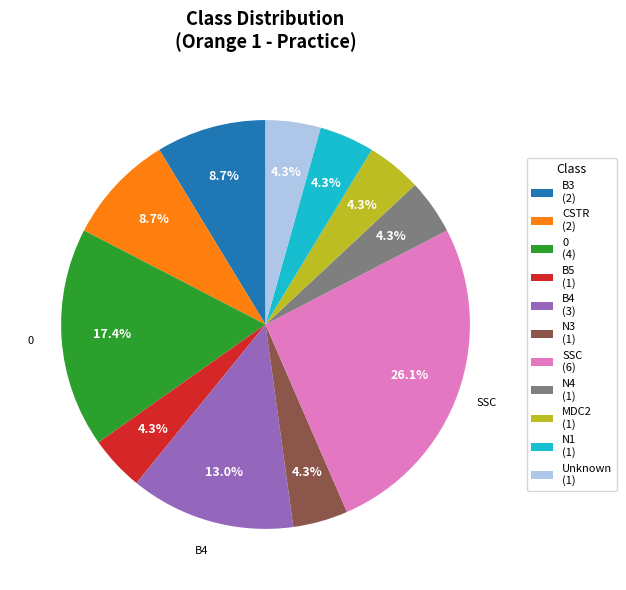

Does any single category account for the majority?

No